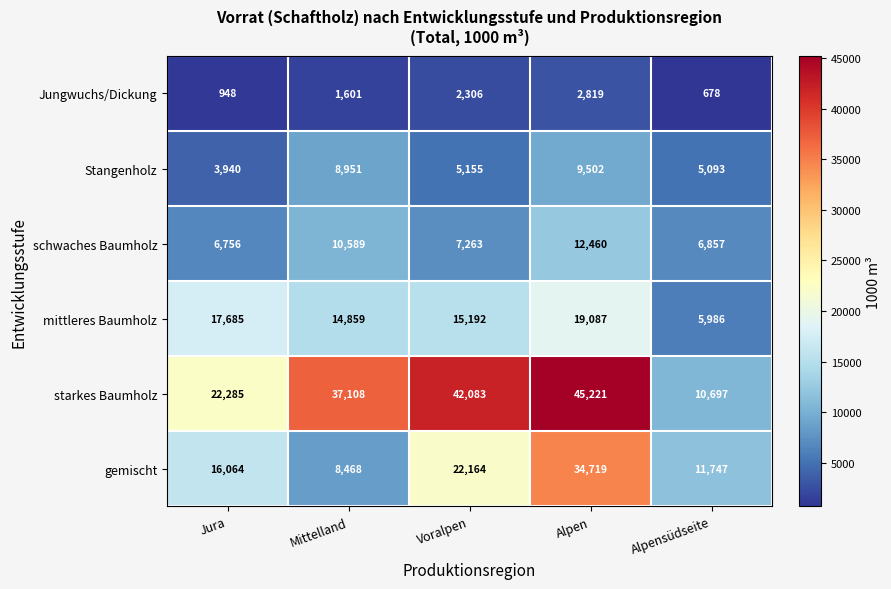

Where does the schwaches Baumholz series first go above 7263?

Mittelland